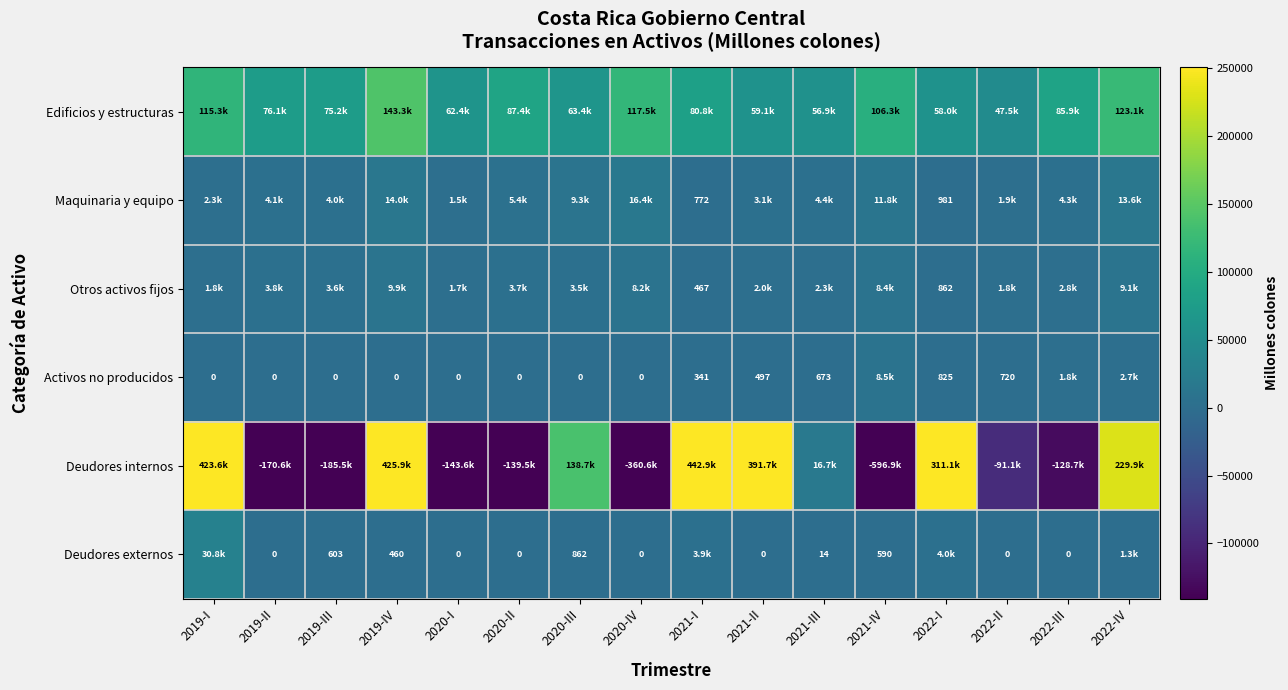

Is the value of Maquinaria y equipo at 2022-III greater than the value of Deudores externos at 2022-IV?

Yes